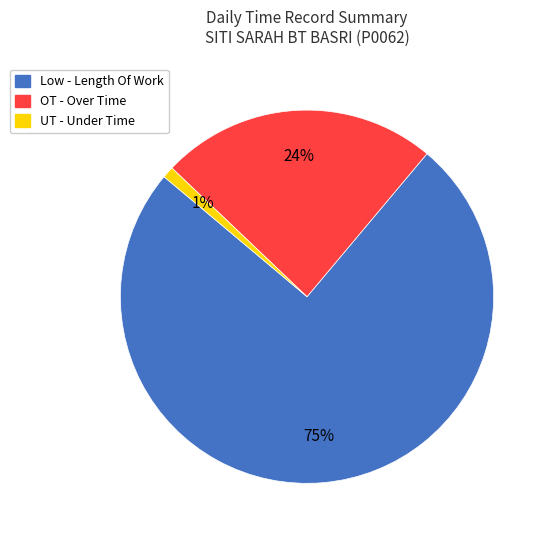

How many slices are in this pie chart?

3